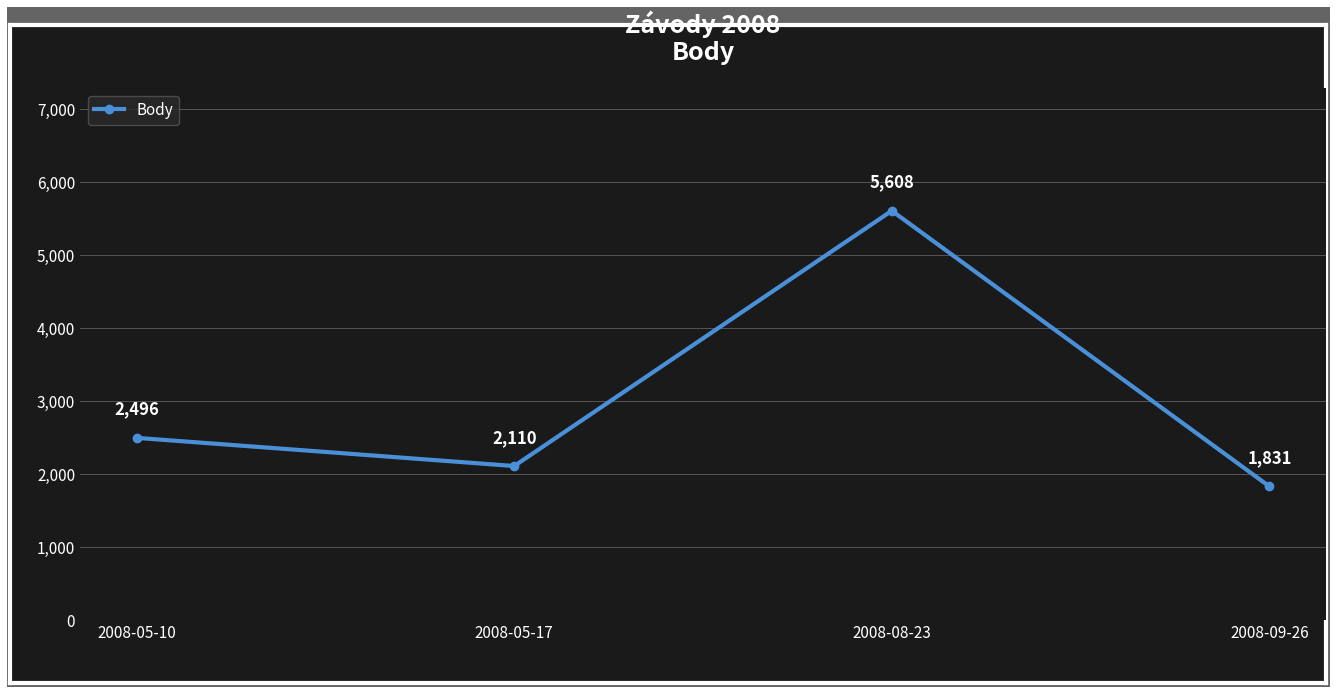

At which category does the data reach its first local valley?

2008-05-17